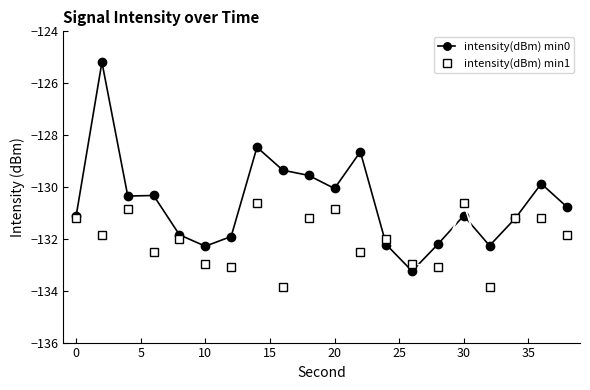

True or false: intensity(dBm) min0 has more than 0 points higher than both neighbors.

True